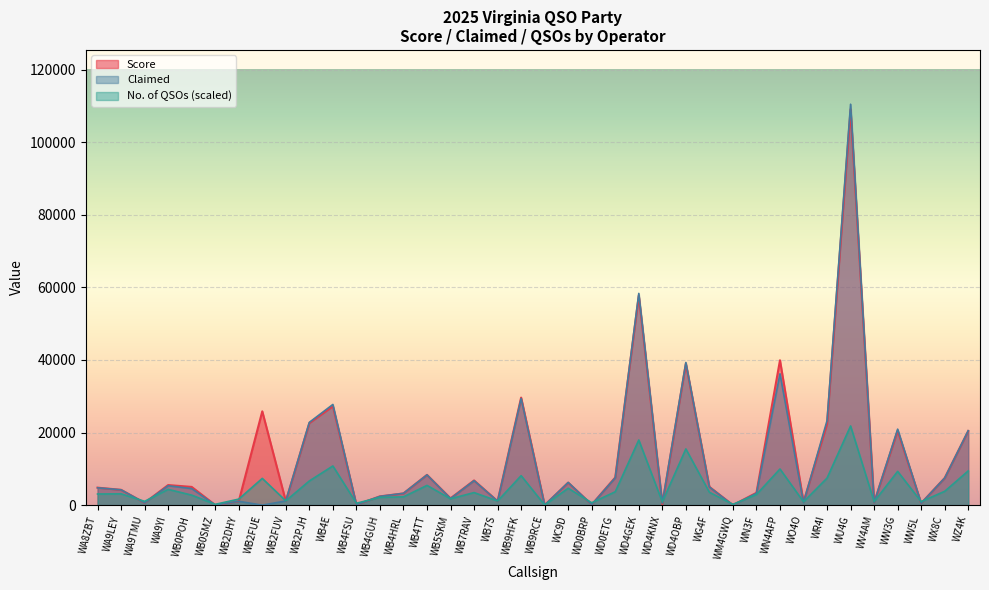

At WO4O, list the series in order from smallest to largest.

No. of QSOs, Claimed, Score